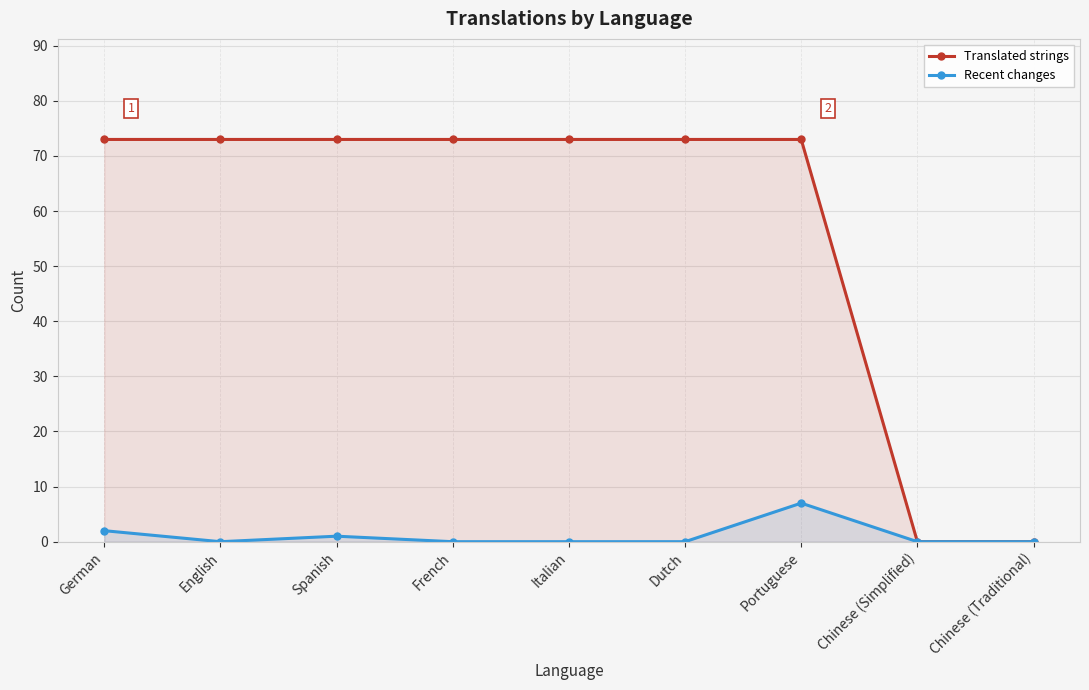

Rank the series at Dutch from lowest to highest value.

Recent changes, Translated strings